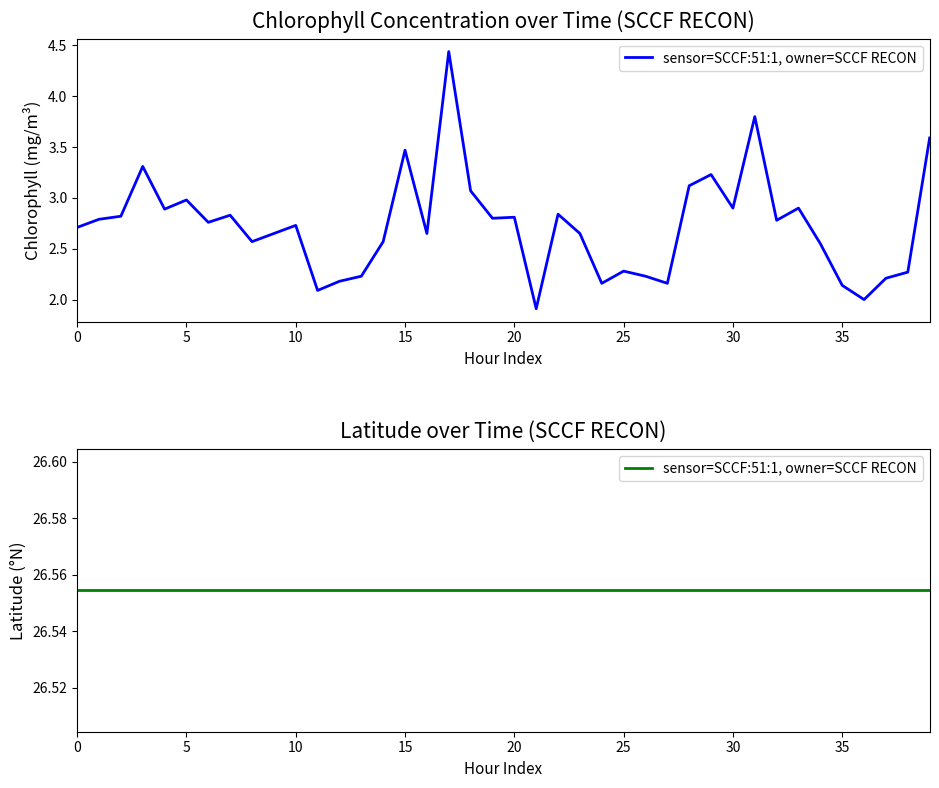

Rank the categories by value from highest to lowest.

2008-08-01T17, 2008-08-02T07, 2008-08-02T15, 2008-08-01T15, 2008-08-01T03, 2008-08-02T05, 2008-08-02T04, 2008-08-01T18, 2008-08-01T05, 2008-08-02T06, 2008-08-02T09, 2008-08-01T04, 2008-08-01T22, 2008-08-01T07, 2008-08-01T02, 2008-08-01T20, 2008-08-01T19, 2008-08-01T01, 2008-08-02T08, 2008-08-01T06, 2008-08-01T10, 2008-08-01T00, 2008-08-01T09, 2008-08-01T16, 2008-08-01T23, 2008-08-01T08, 2008-08-01T14, 2008-08-02T10, 2008-08-02T01, 2008-08-02T14, 2008-08-01T13, 2008-08-02T02, 2008-08-02T13, 2008-08-01T12, 2008-08-02T00, 2008-08-02T03, 2008-08-02T11, 2008-08-01T11, 2008-08-02T12, 2008-08-01T21